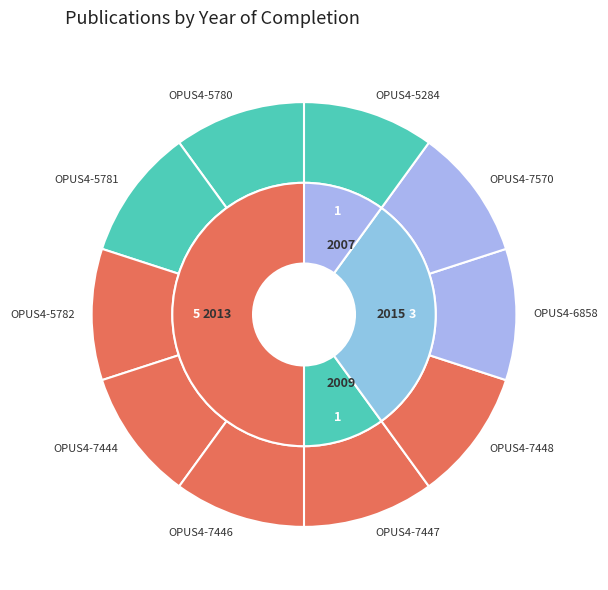

Which slice is the largest?

OPUS4-7444